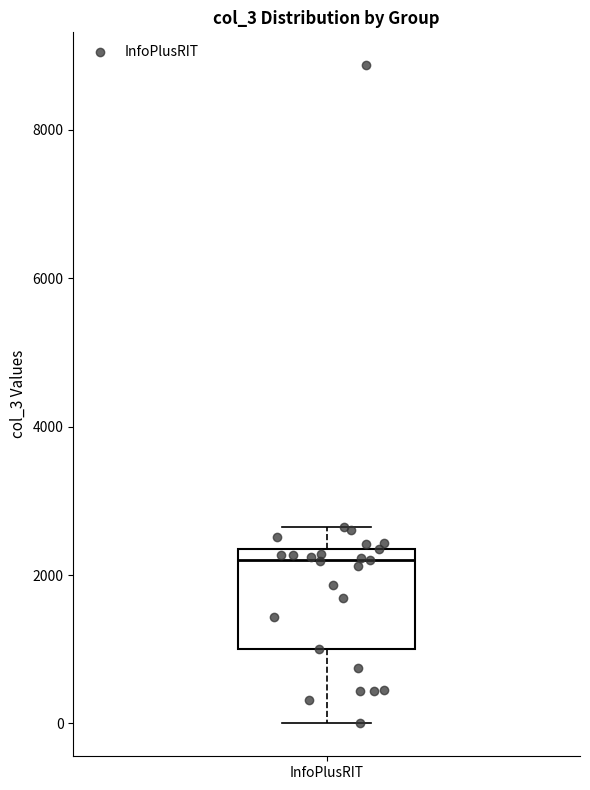

Transcribe this box plot: give where the median line is, the range the box spans, and where the two whiskers end, as read against the y-axis. The values are not printed on the chart, so give them approximately, as read against the axis.

median 2200, box 1000 to 2400, whiskers 0 to 2600